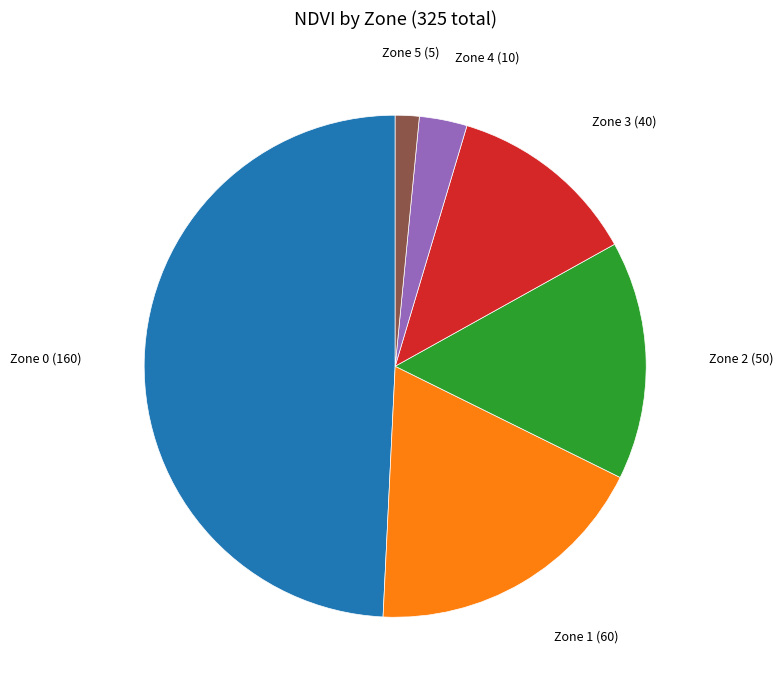

What is the largest slice in the pie chart?

Zone 0